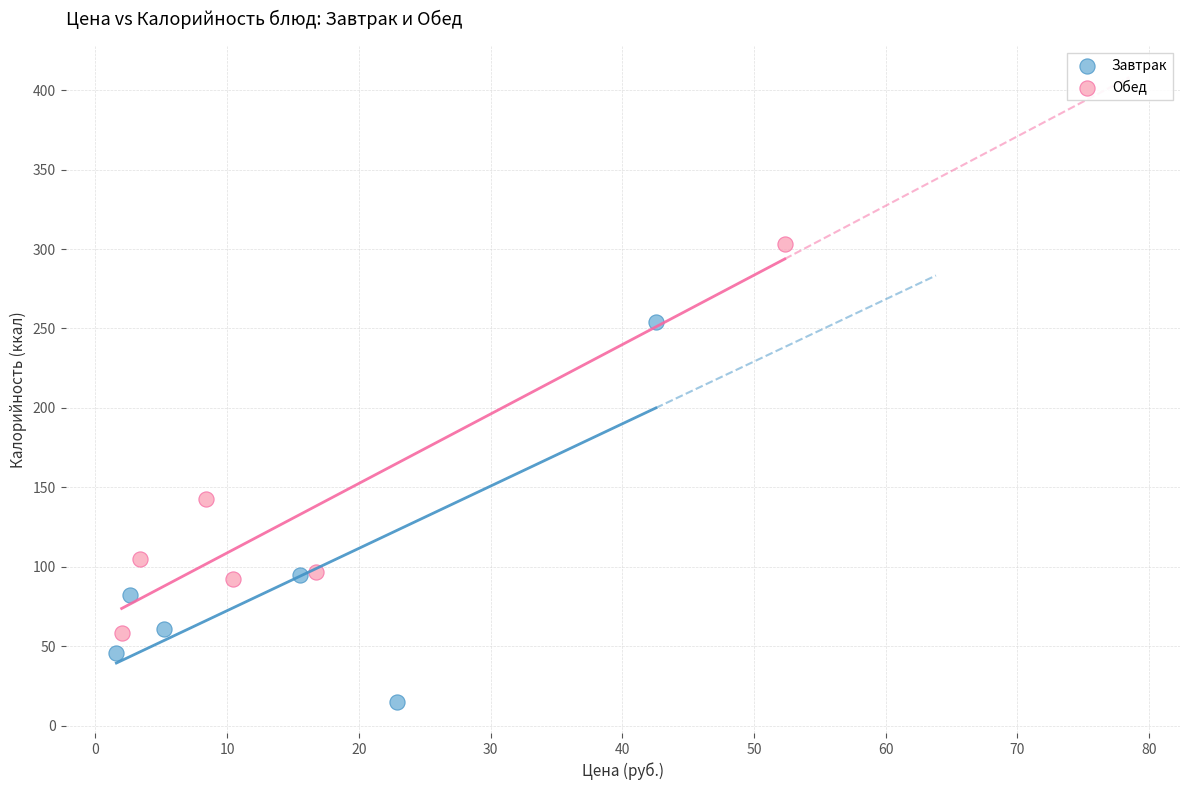

Which series contains the lowest Y value?

Завтрак